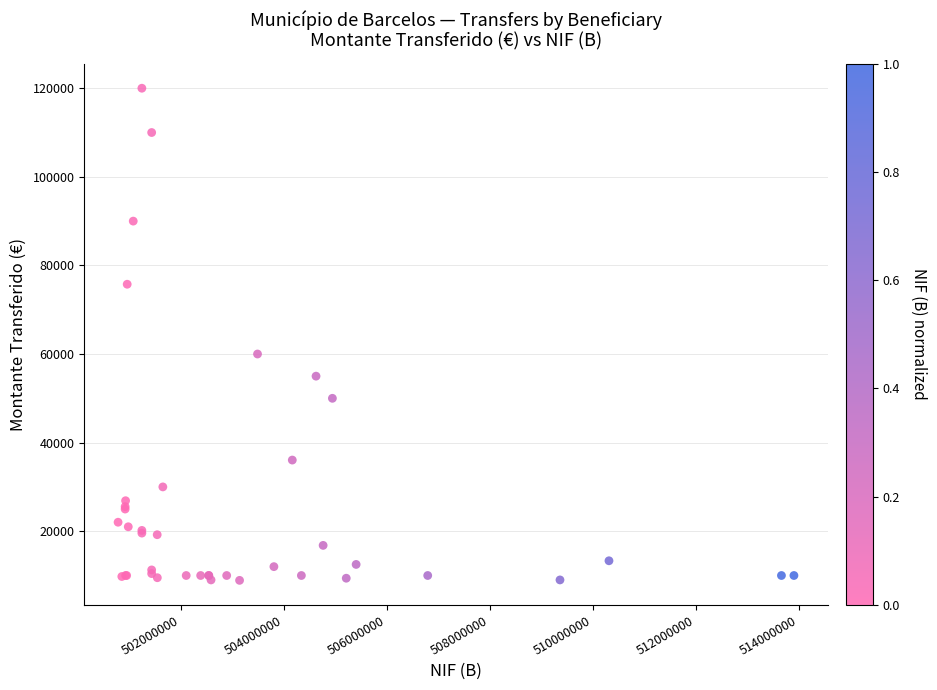

What Y value in the scatter plot is closest to 64451?

60000.0